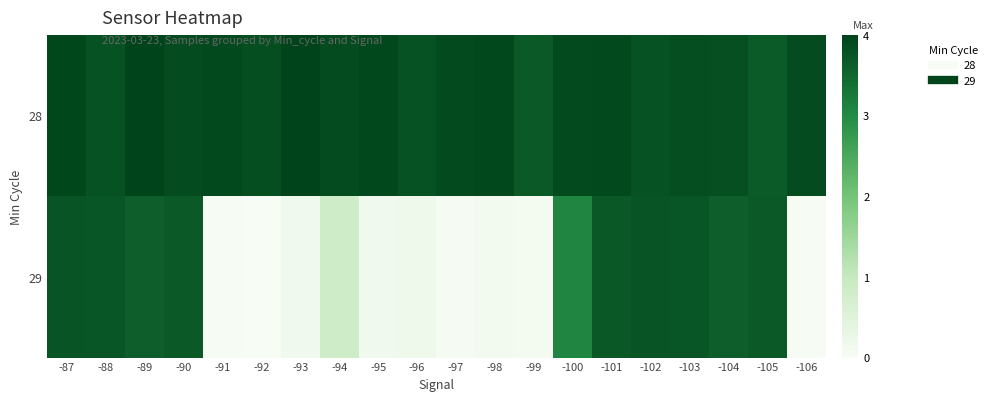

Rank the series by their maximum value, from lowest to highest.

29, 28